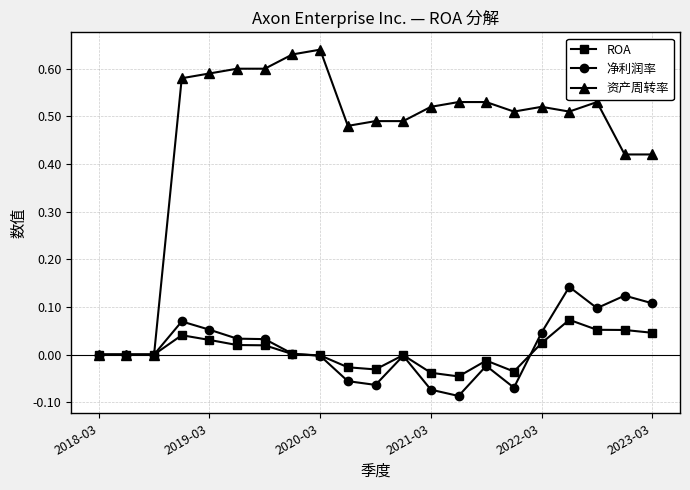

Which series has the largest total across all categories?

资产周转率